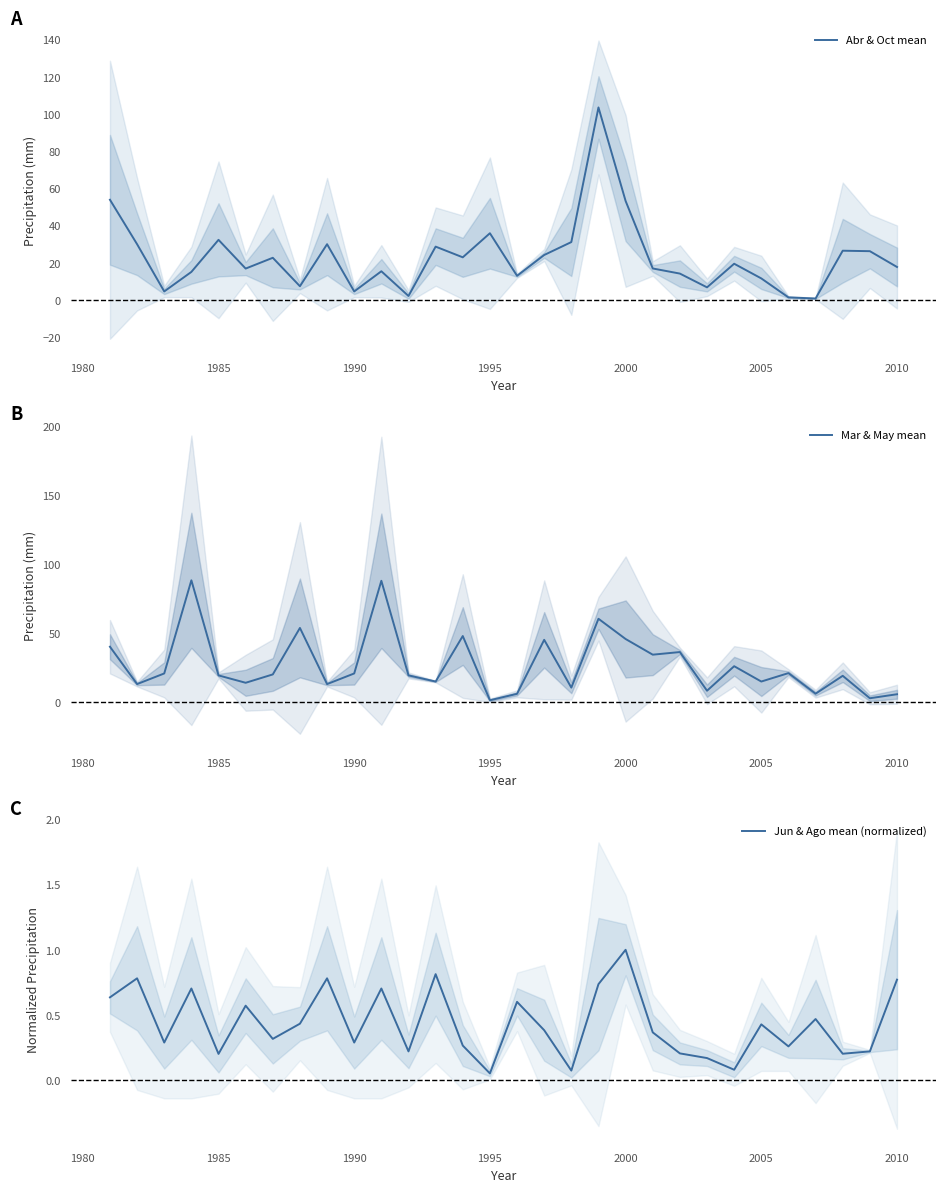

The value of Abr & Oct mean at 2010 is 31.8. True or false?

False